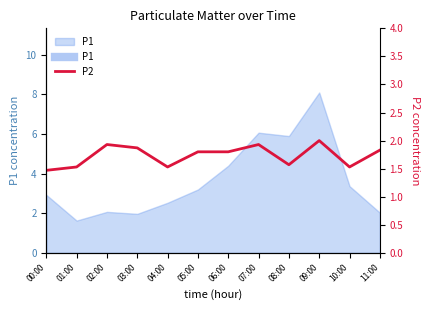

What is the sum of all values?

20.8